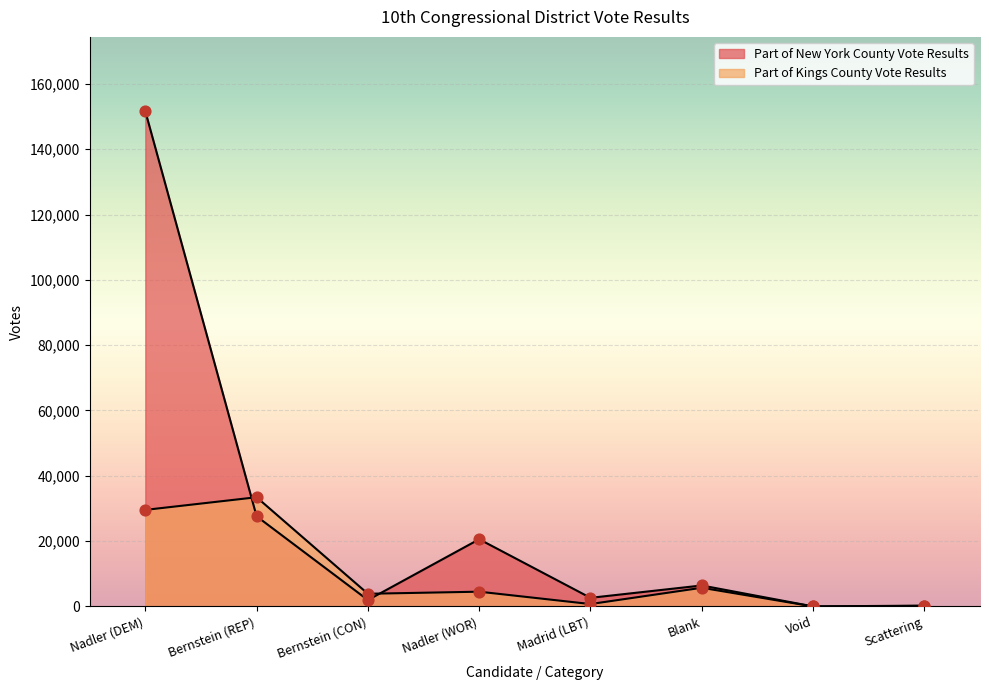

Is the value of Part of New York County Vote Results at Bernstein (CON) greater than the value of Part of Kings County Vote Results at Void?

Yes